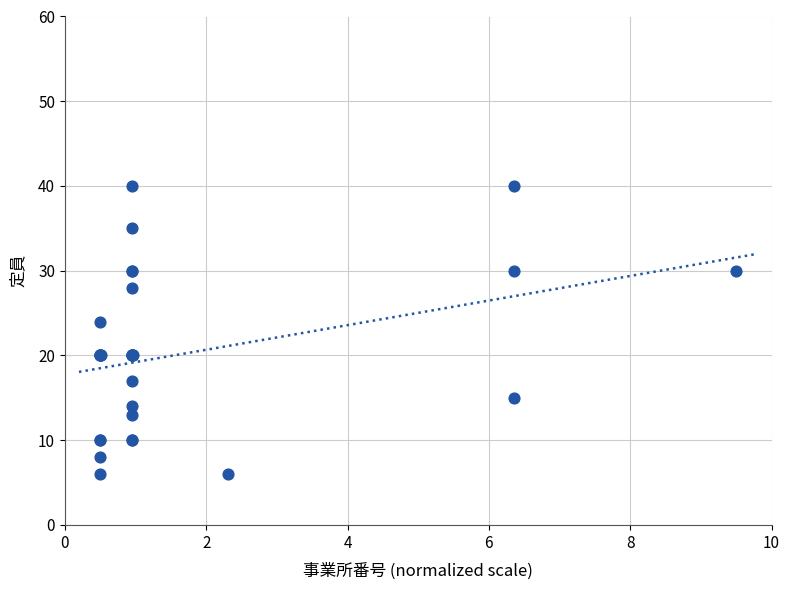

What Y value in the scatter plot is closest to 23?

24